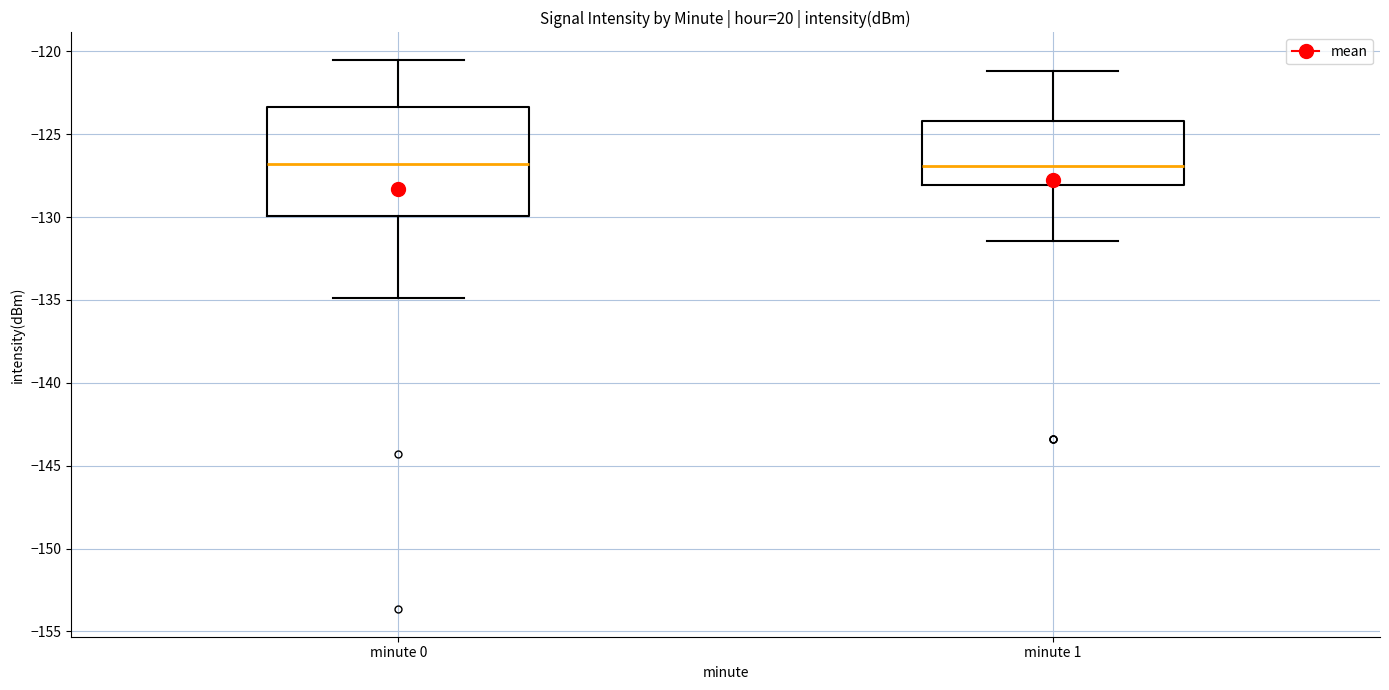

Where does the upper whisker of the box for minute 1 end on the y-axis? The values are not printed on the chart, so give them approximately, as read against the axis.

-121.0